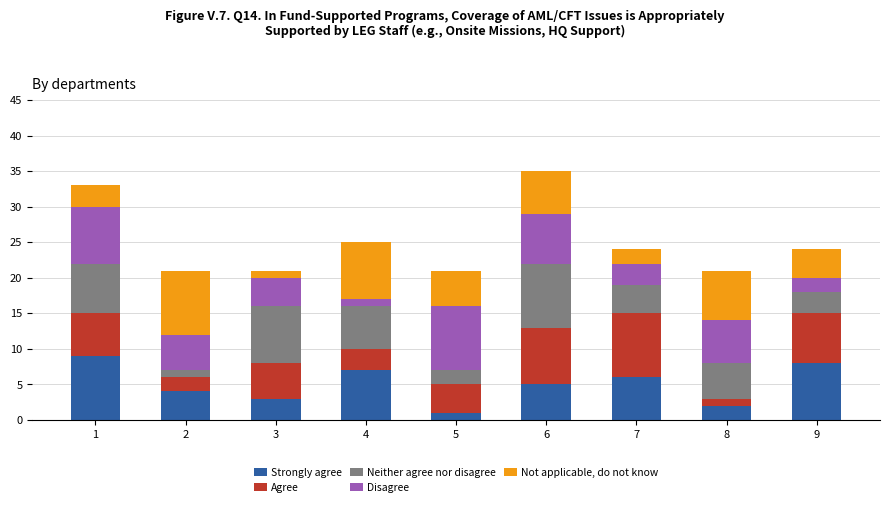

Rank the categories by Strongly agree value from lowest to highest.

5, 8, 3, 2, 6, 7, 4, 9, 1